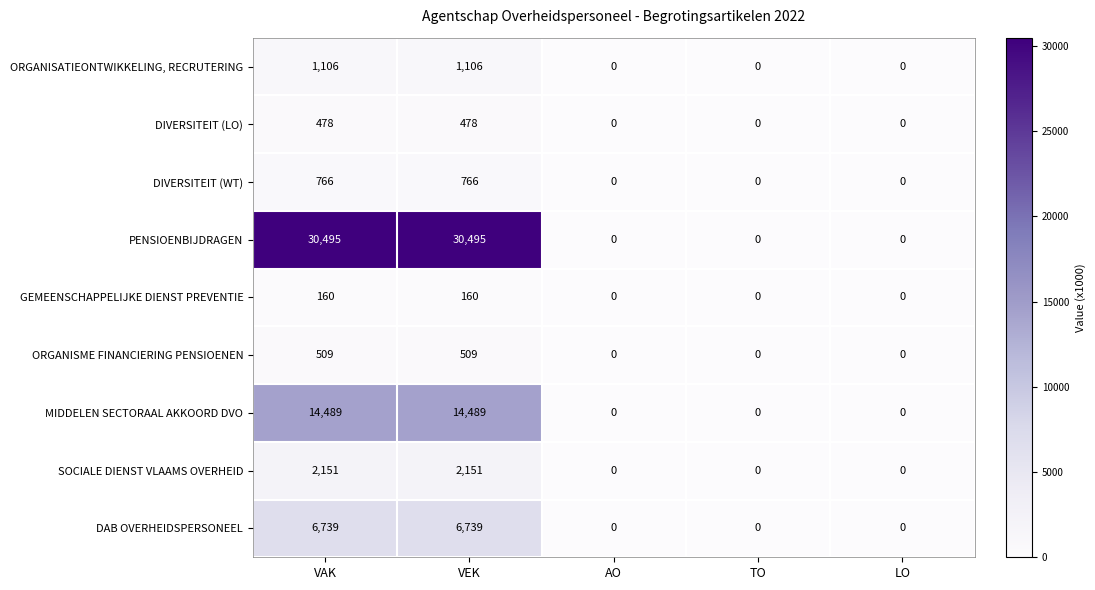

What is the maximum value shown in the chart?

30495